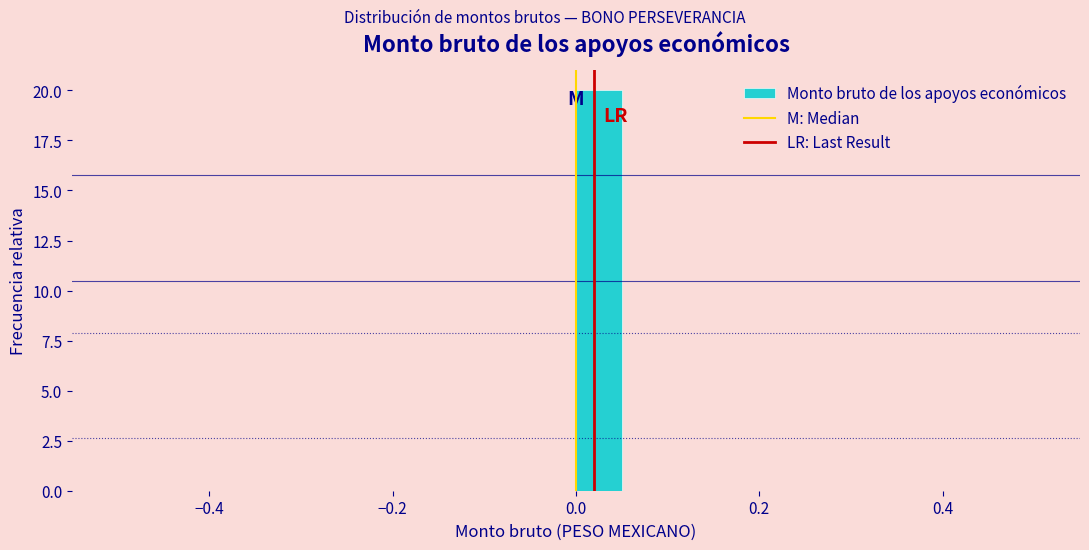

Read against the x-axis, roughly where is the centre of the tallest bar?

0.02